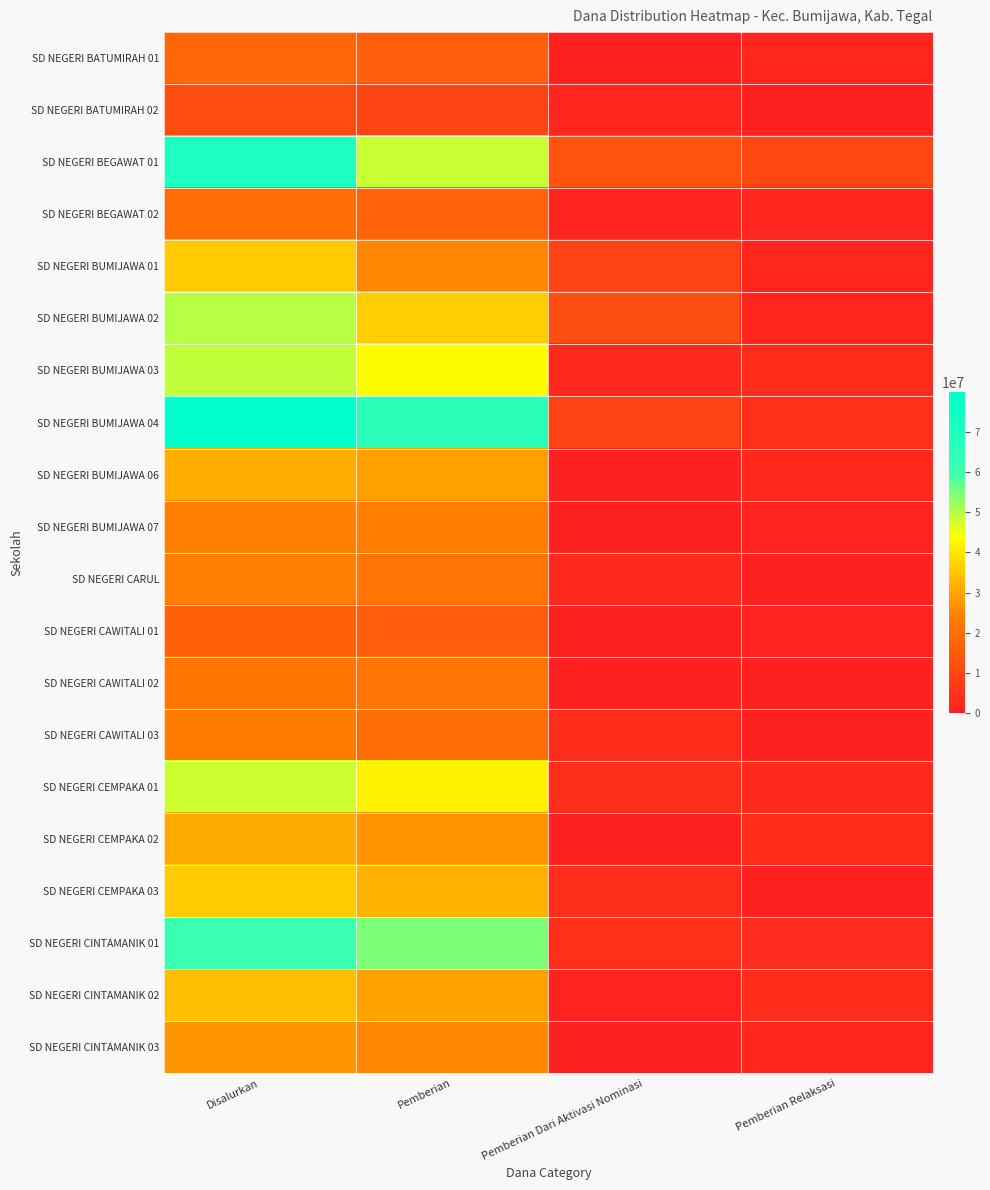

Which category has the highest value across all series?

Disalurkan